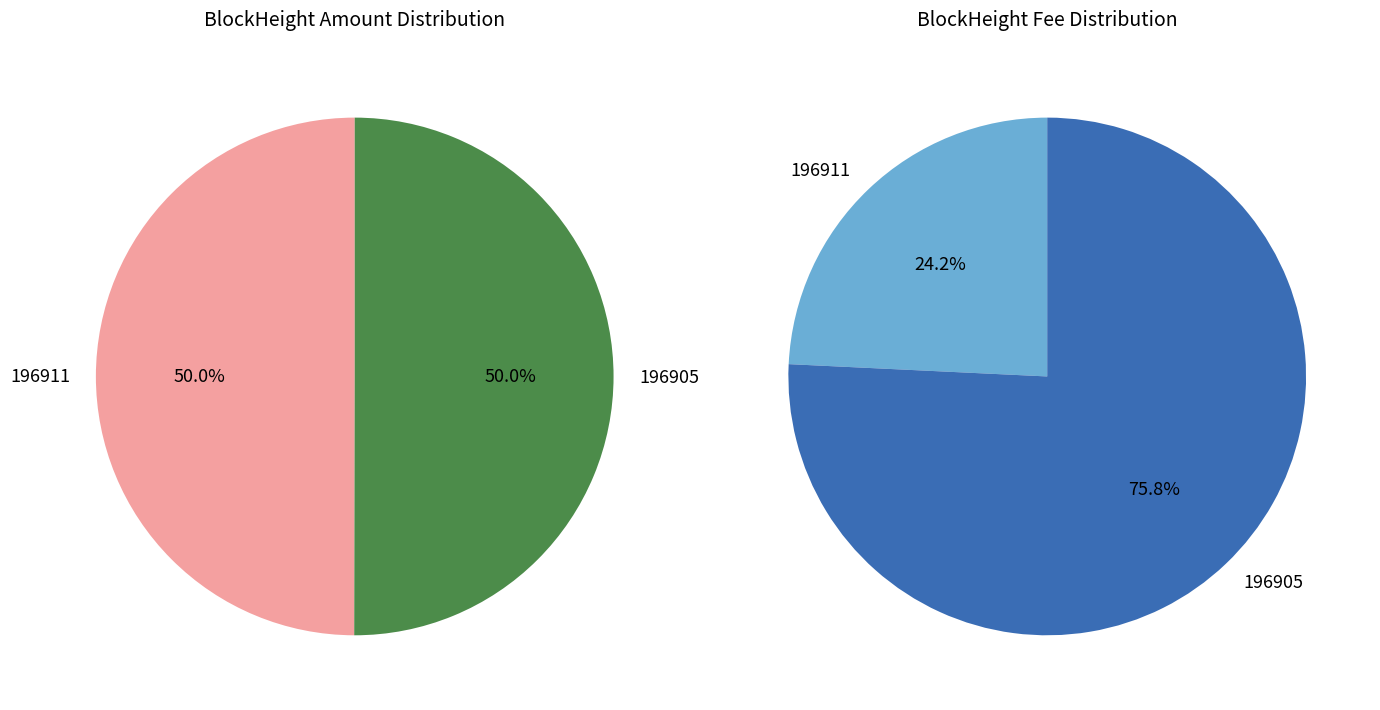

Which slice represents more than half of the pie?

BlockHeight_196905